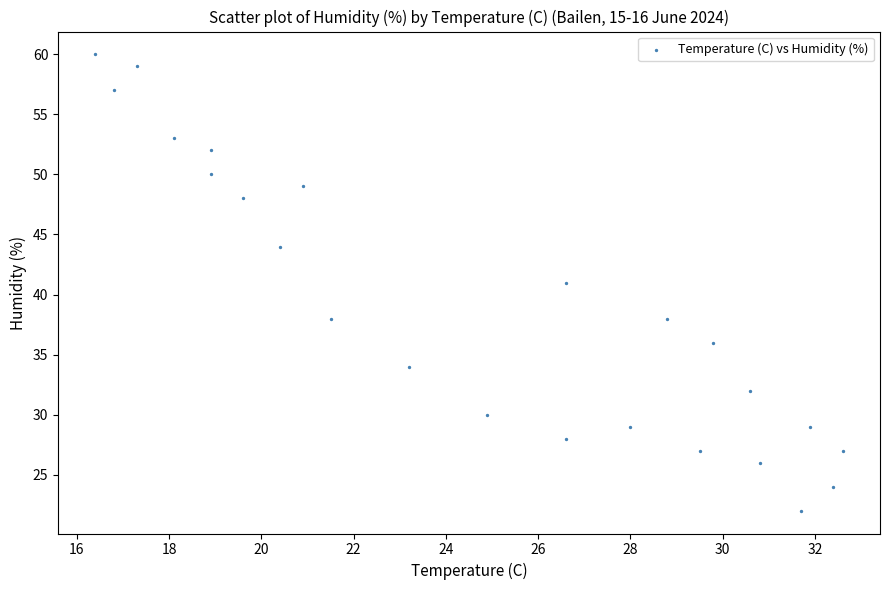

What is the range of Y values (max minus min)?

38